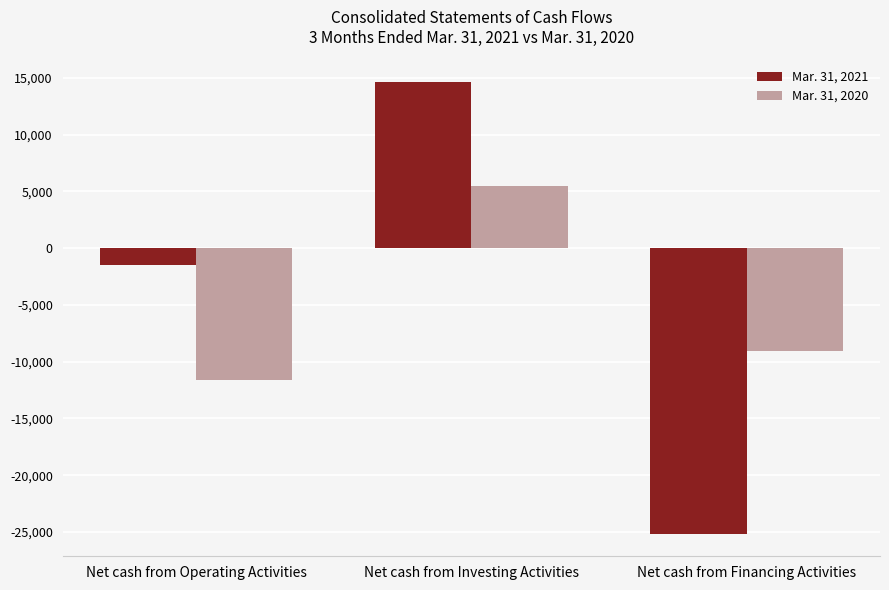

What is the spread (max minus min) of values at Net cash from Operating Activities?

10153